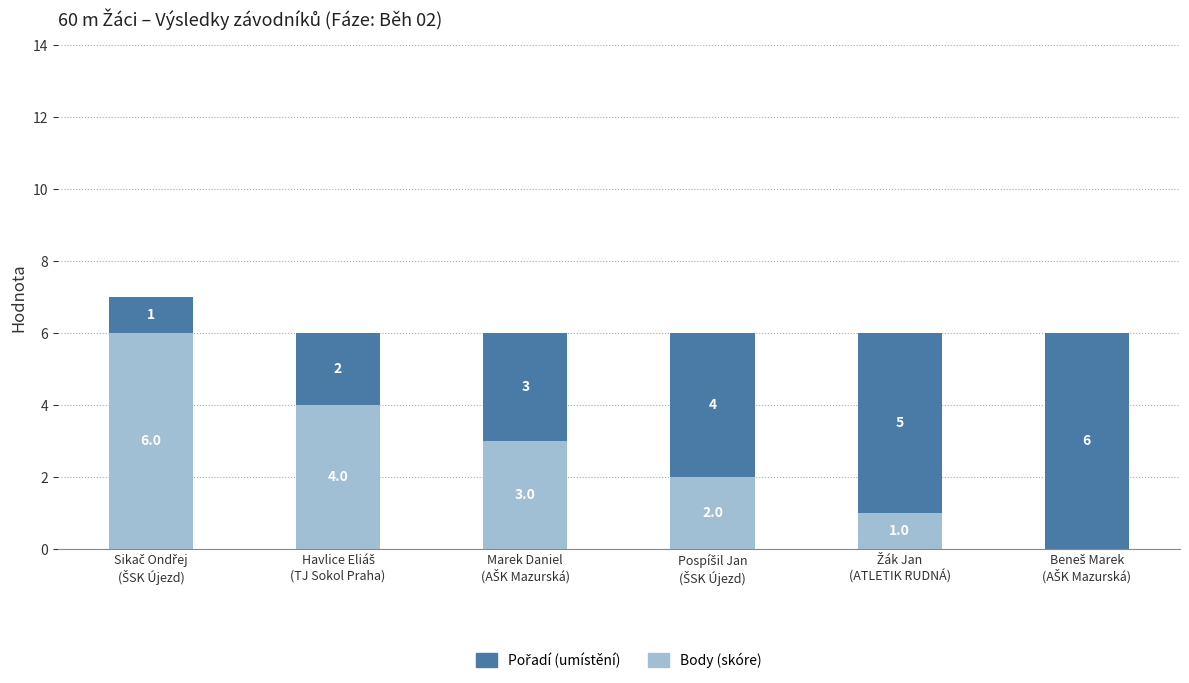

Count the number of categories in the chart.

6